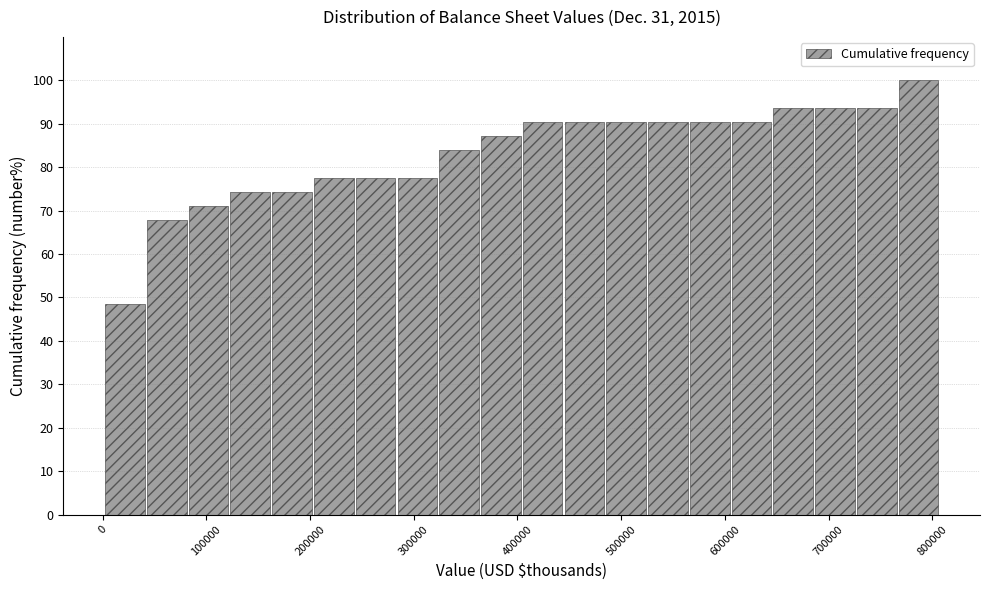

Which range on the x-axis has the tallest bar?

770000 to 810000